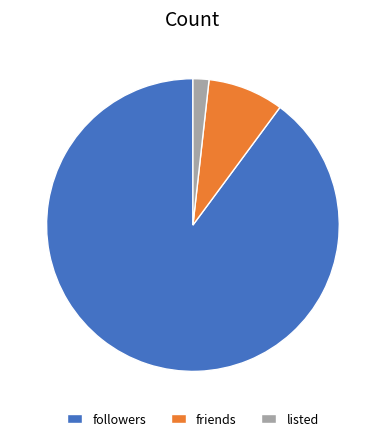

Do followers and listed together represent more than half of the pie?

Yes